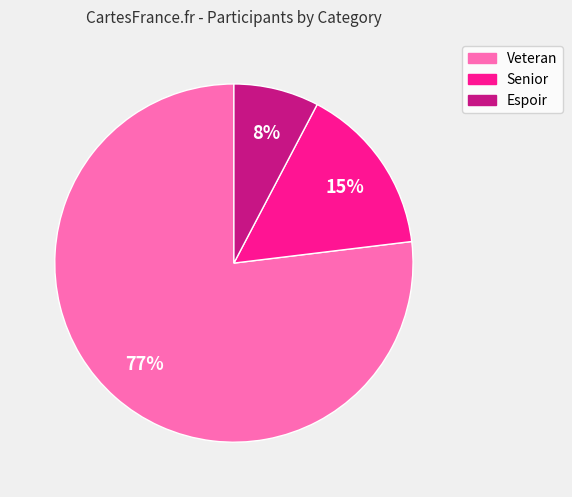

What is the largest slice in the pie chart?

Veteran